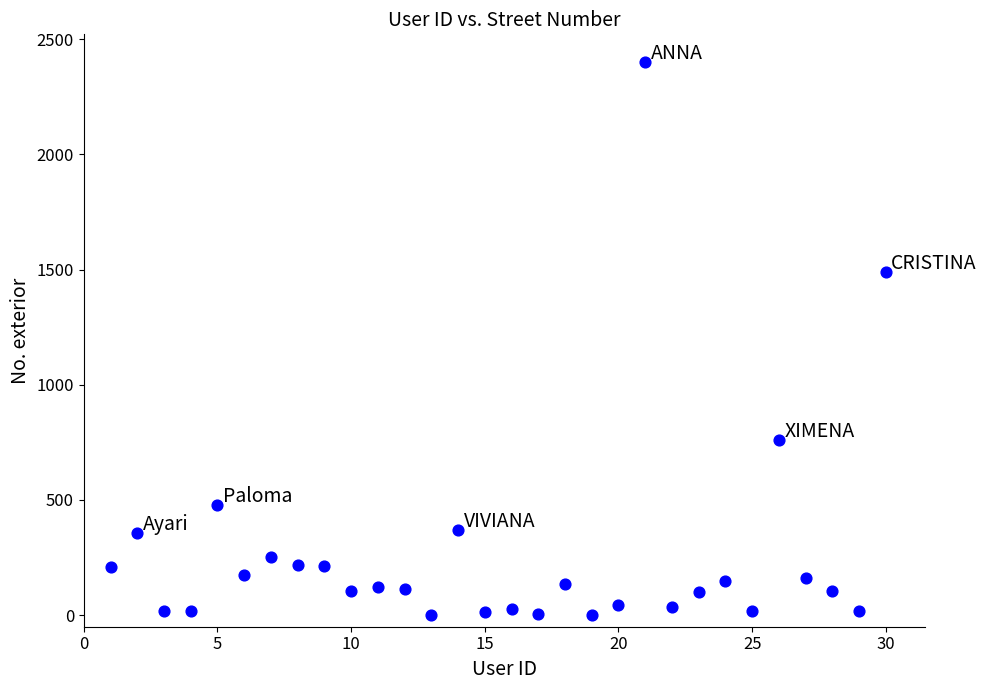

What is the range of X values (max minus min)?

29